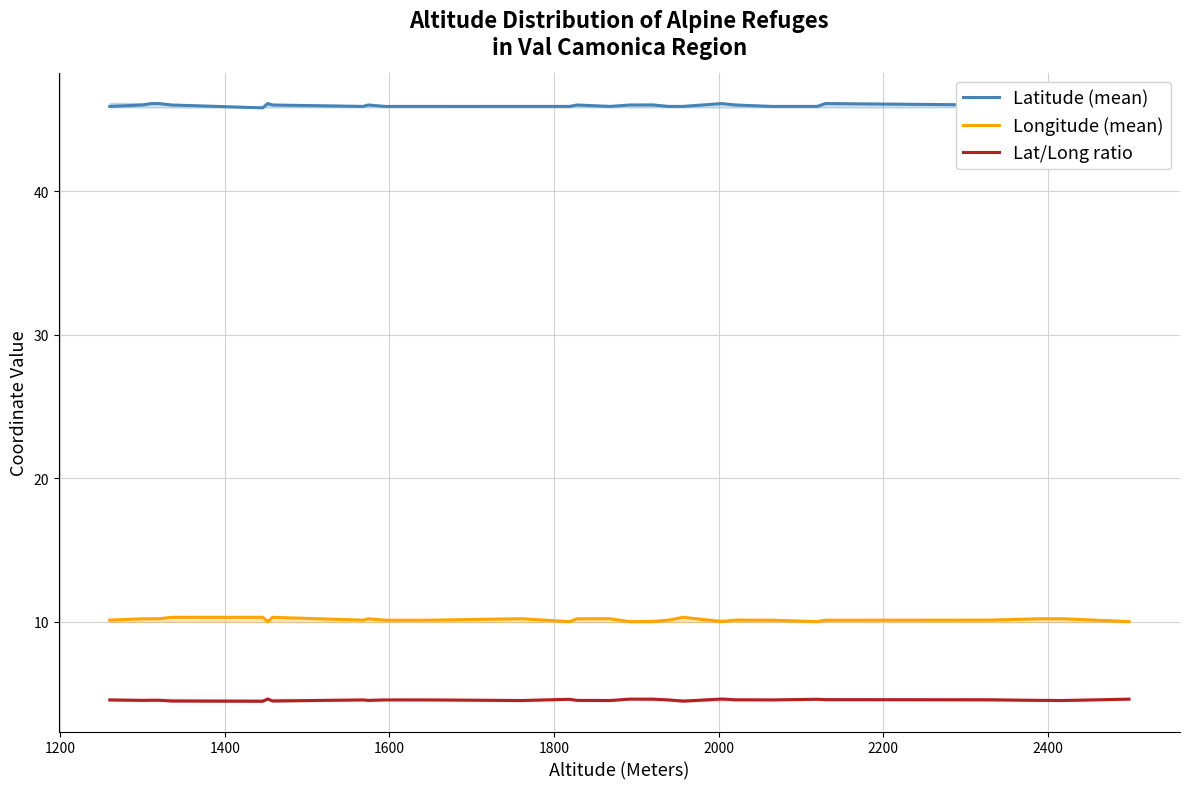

True or false: Latitude (mean) and Lat/Long ratio intersect in this chart.

False